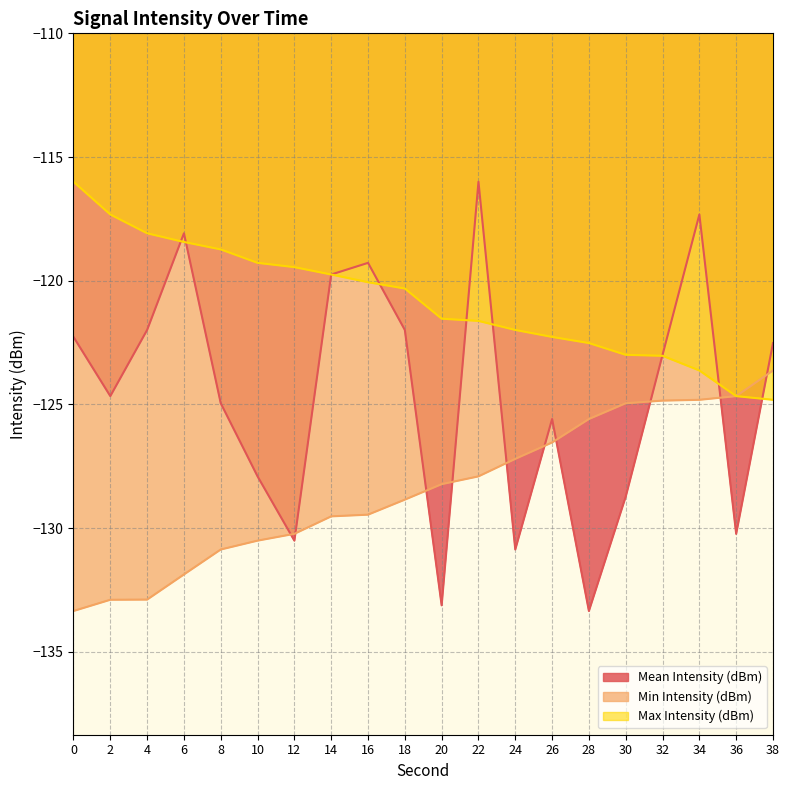

Is it true that Mean Intensity (dBm) equals -119.3 at 16?

True